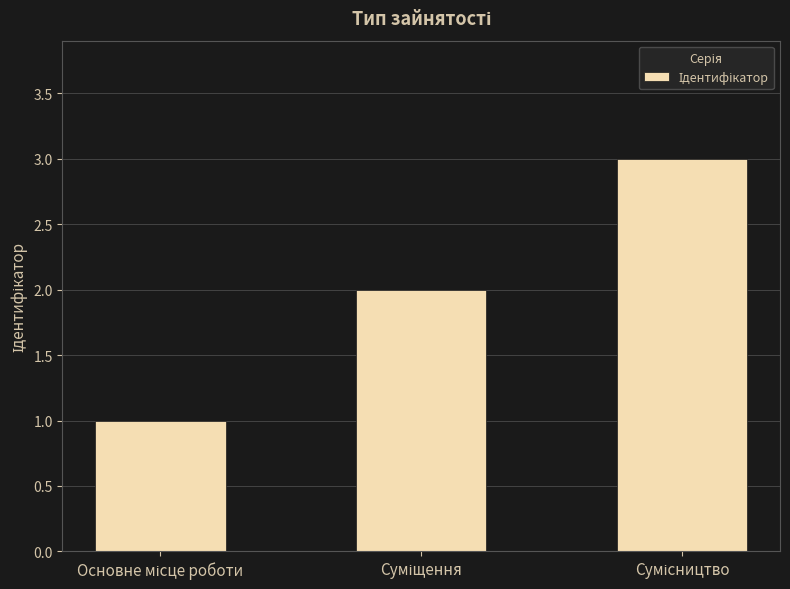

Does the chart contain any negative values?

No